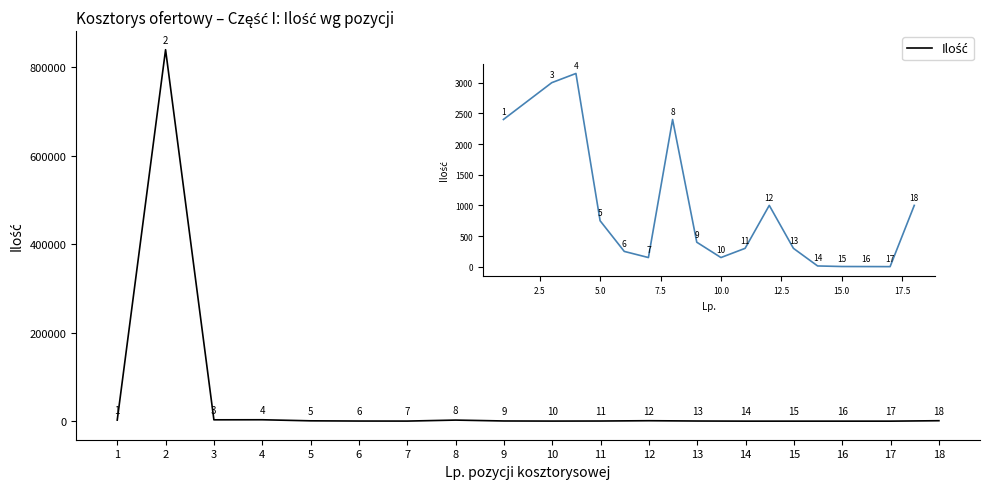

At which category does the data reach its first local peak?

2